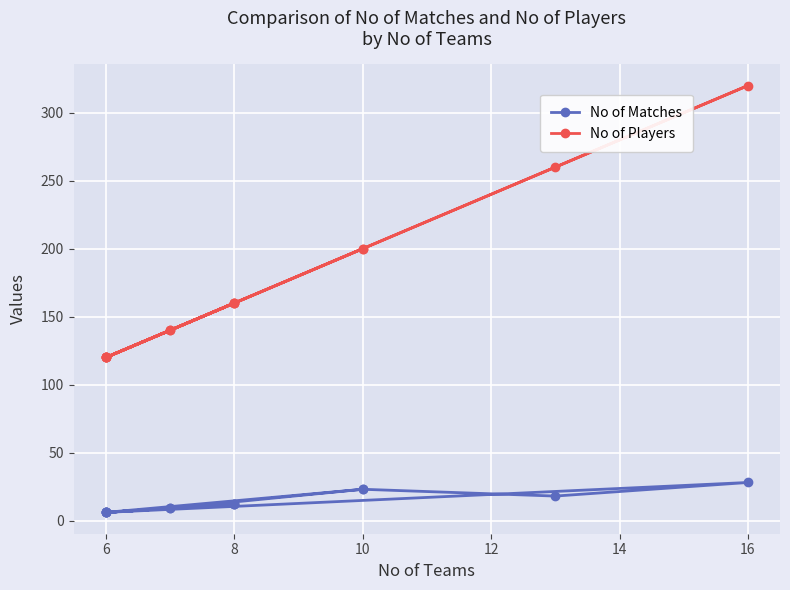

What is the average value of the No of Players series?

167